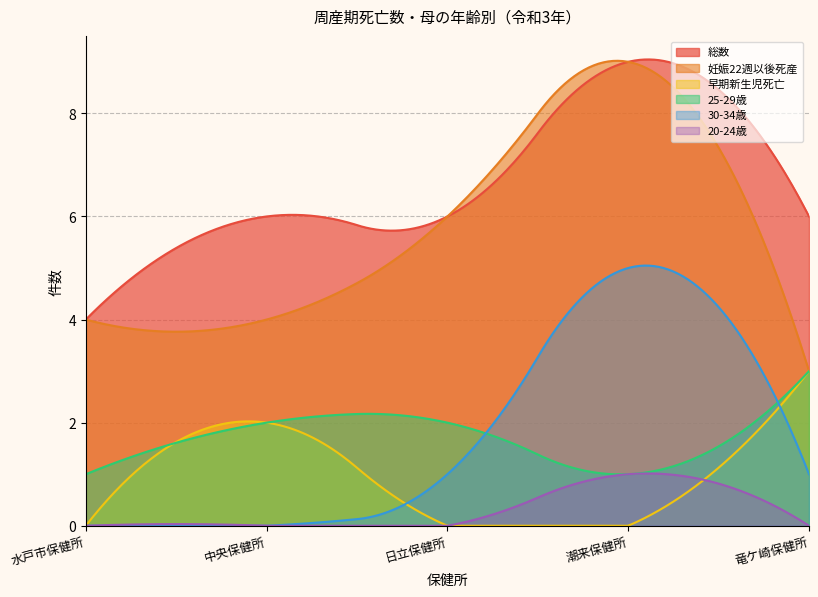

Where does the 総数 series first go above 6?

潮来保健所